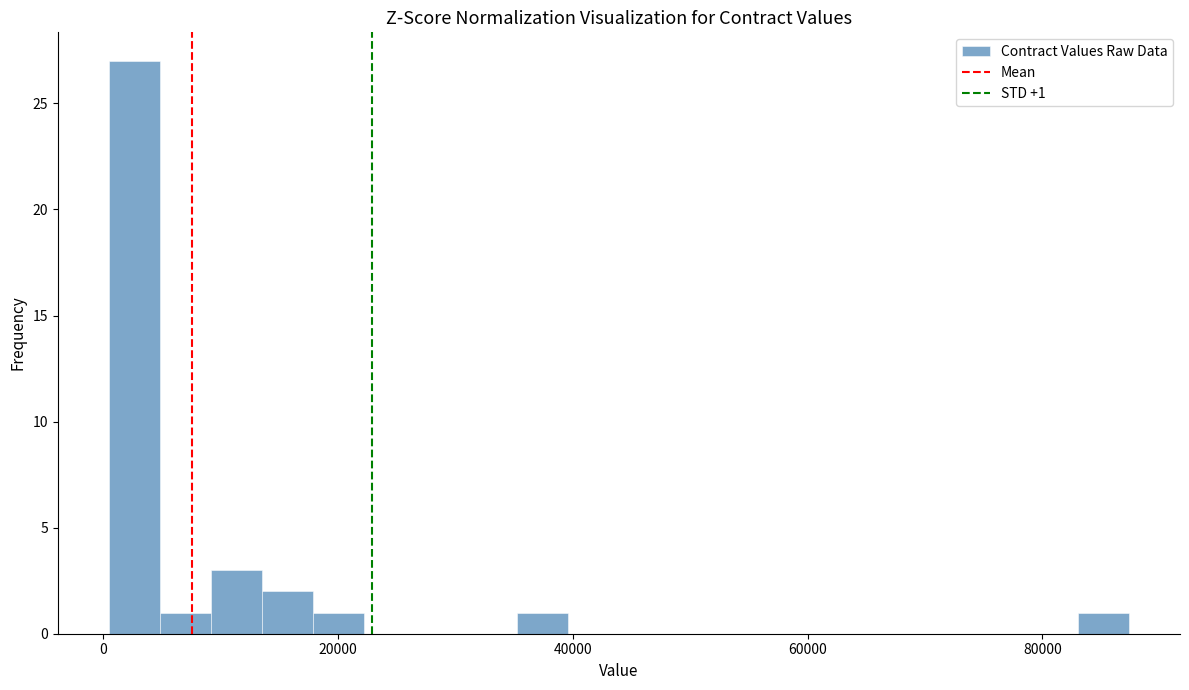

Read against the x-axis, roughly where is the centre of the tallest bar?

2000